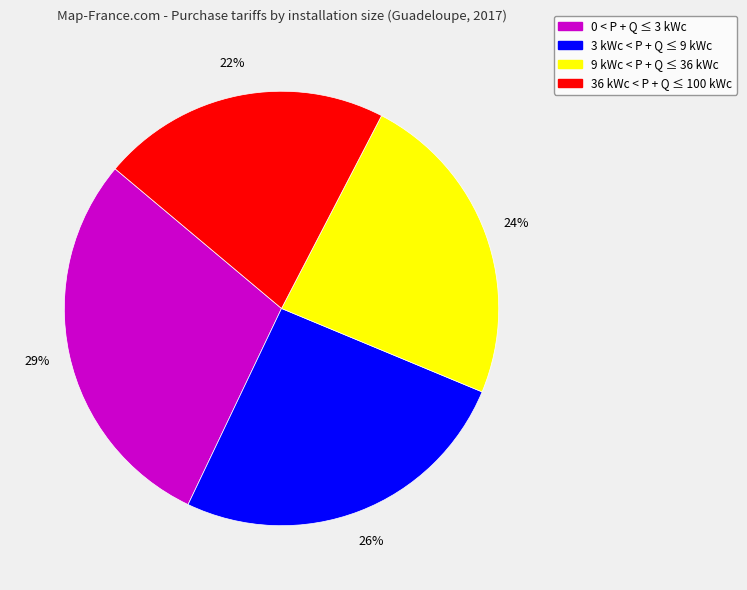

The 0 < P + Q ≤ 3 kWc slice represents 38% of the pie. True or false?

False